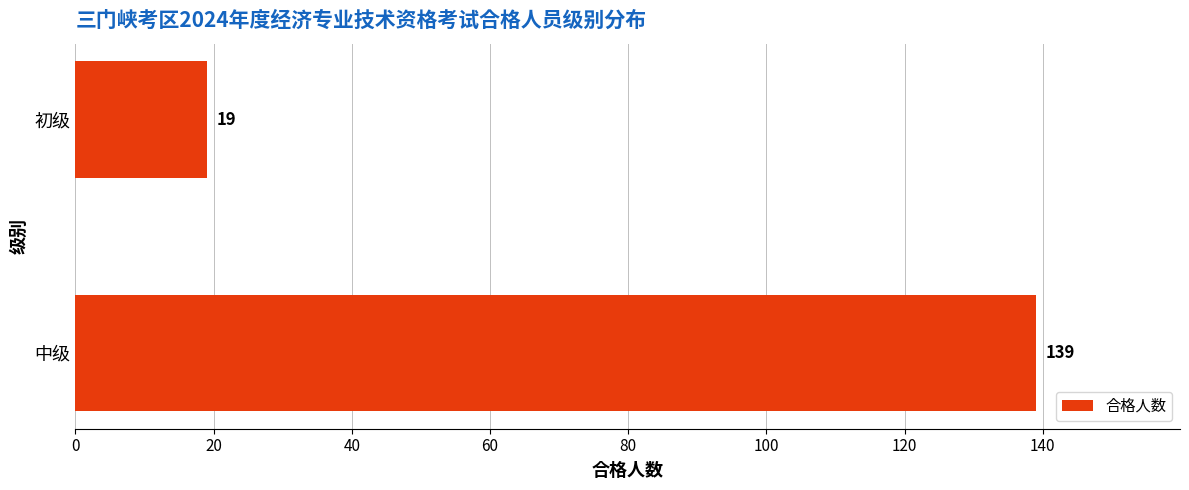

What value does the data have at 初级?

19